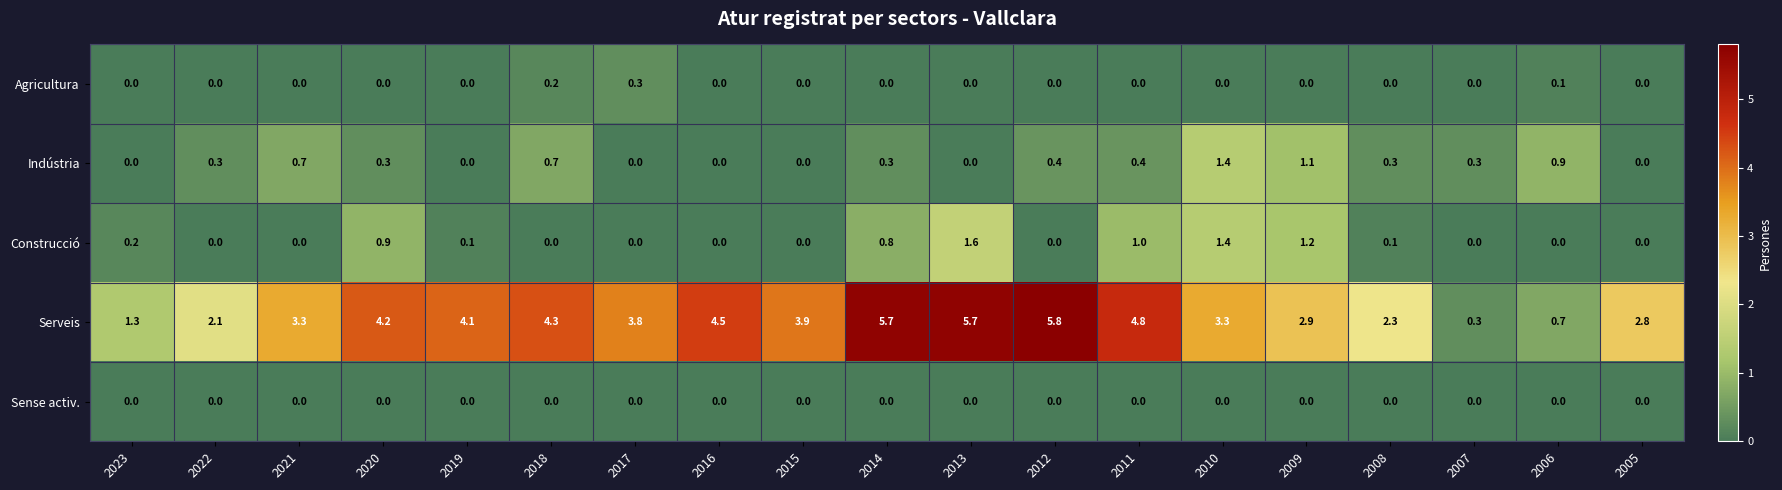

Rank the series by their maximum value, from highest to lowest.

Serveis, Construcció, Indústria, Agricultura, Sense activ.